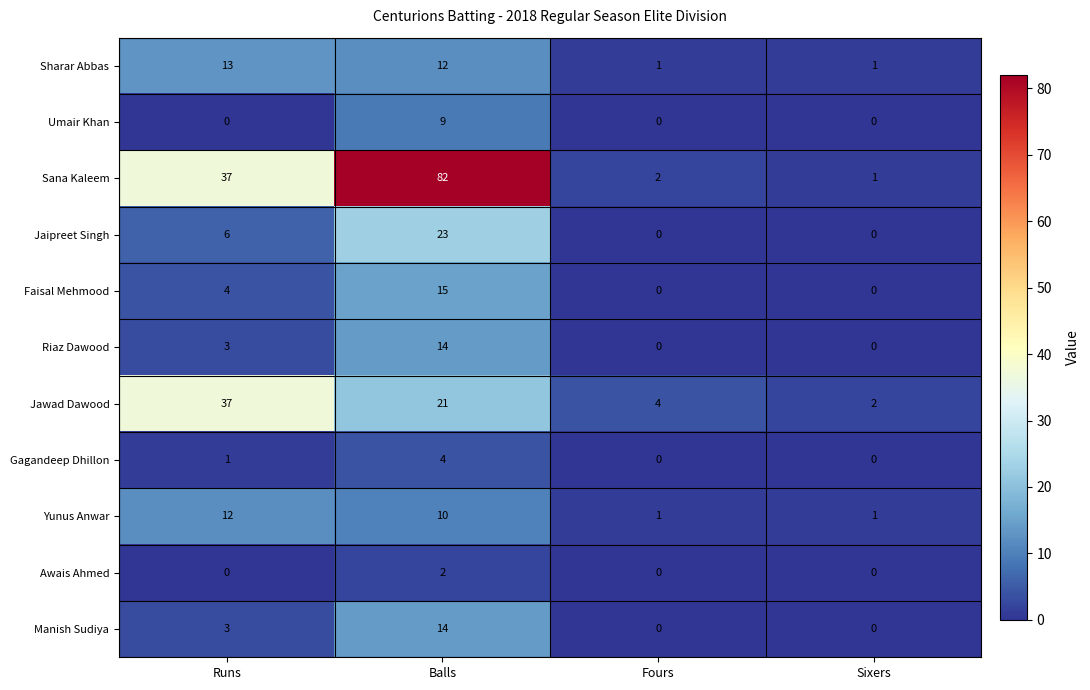

What is the difference between the highest and lowest values at Runs?

37